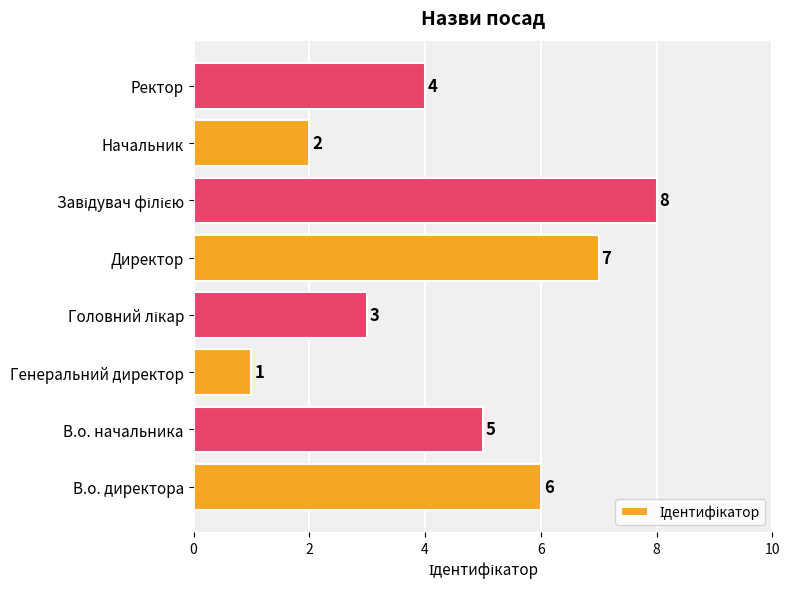

Count the number of data series in this chart.

1